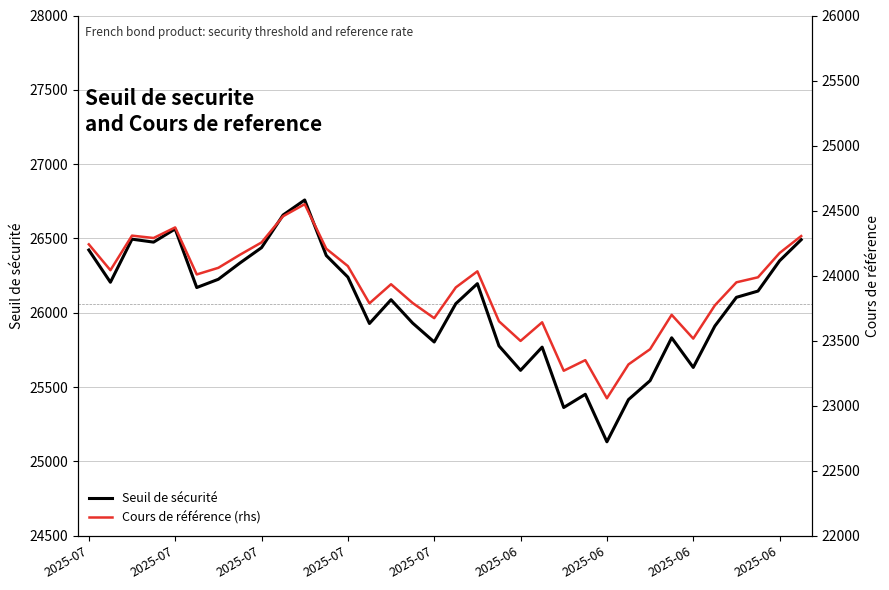

How many categories are shown in the chart?

34